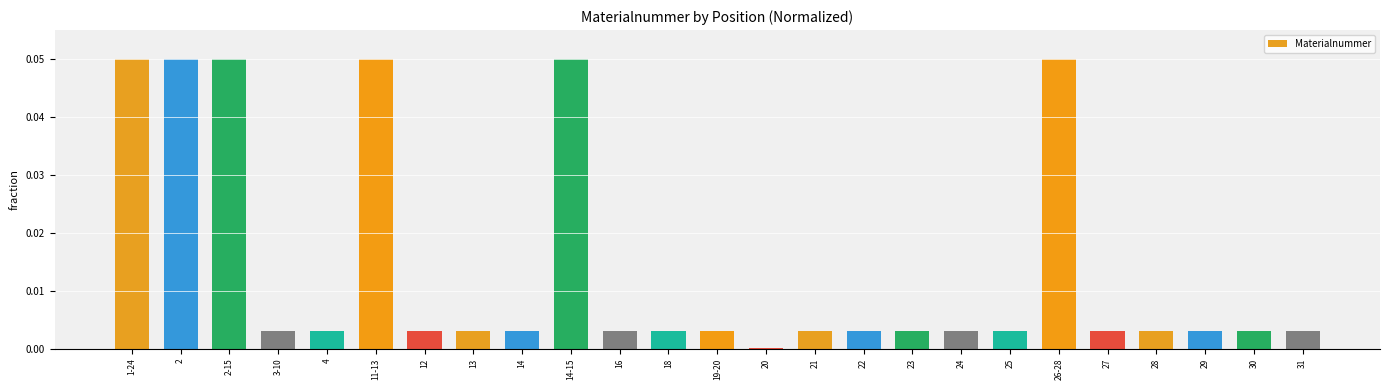

Where is the data nearest to the value 0?

20